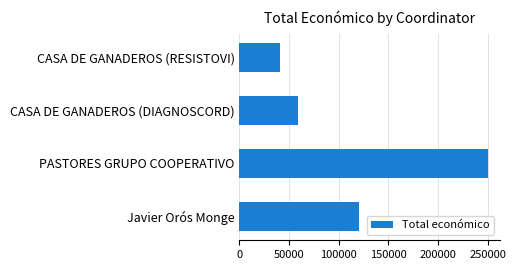

Approximately how many times larger is the value at Javier Orós Monge compared to CASA DE GANADEROS (RESISTOVI)?

2.9